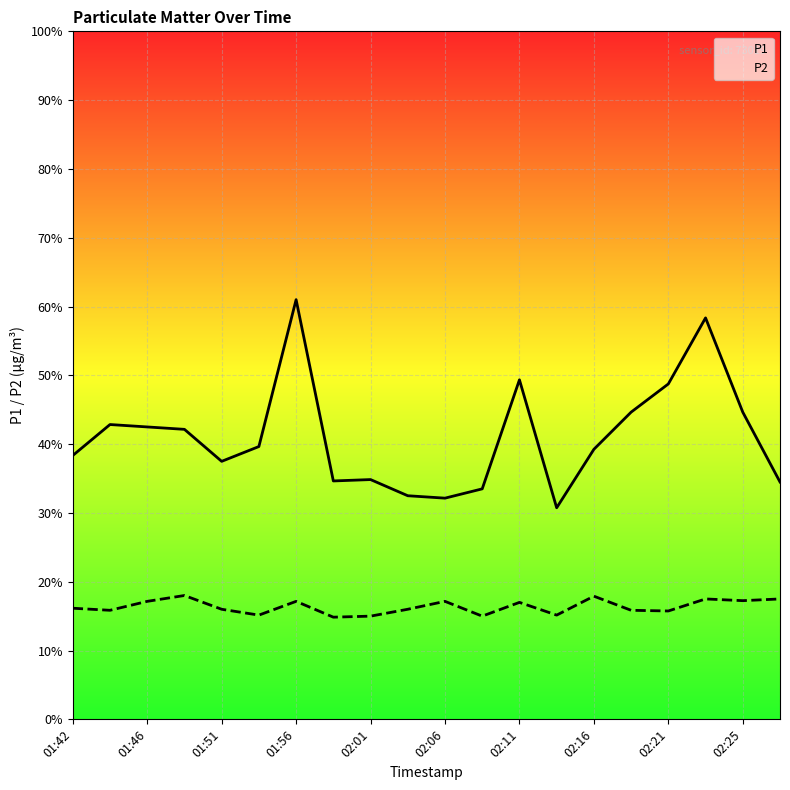

True or false: P1 and P2 cross at least once.

False